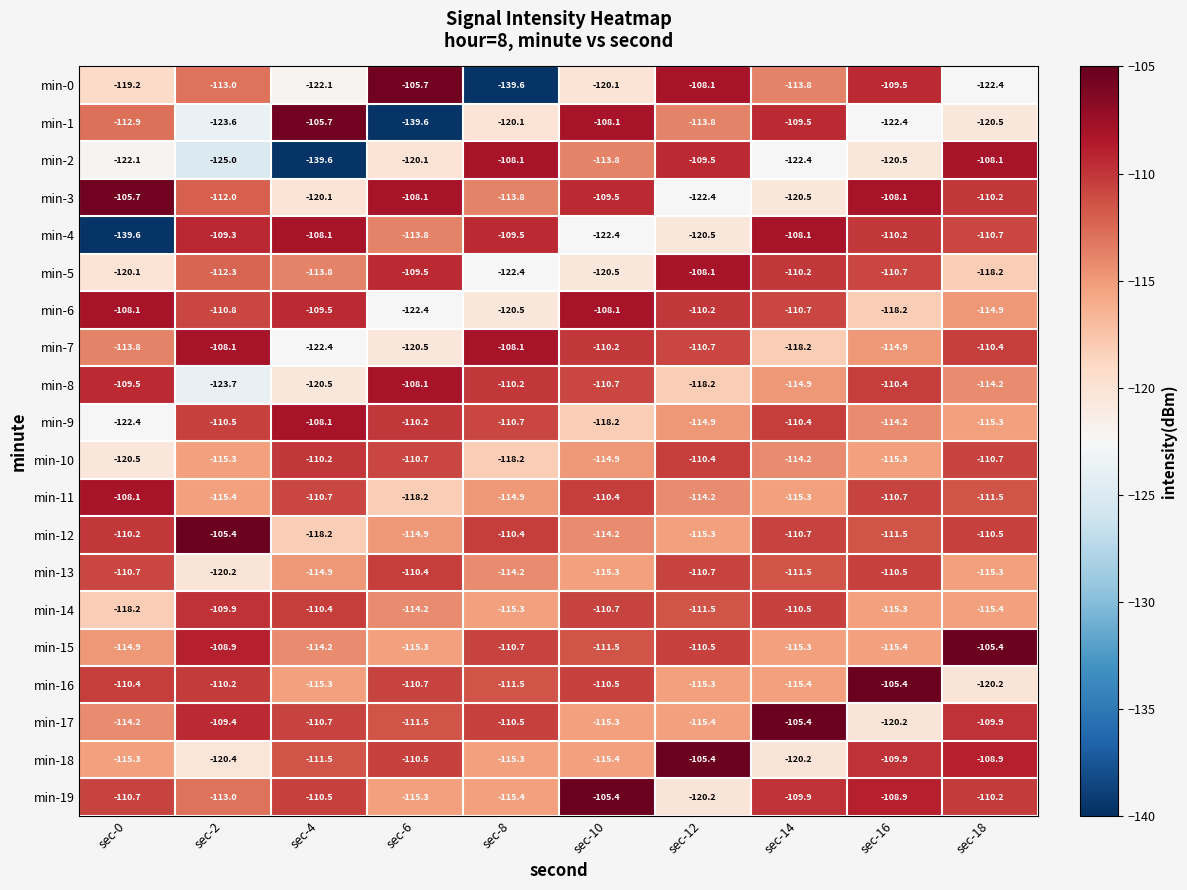

What is the minimum value shown in the chart?

-139.6